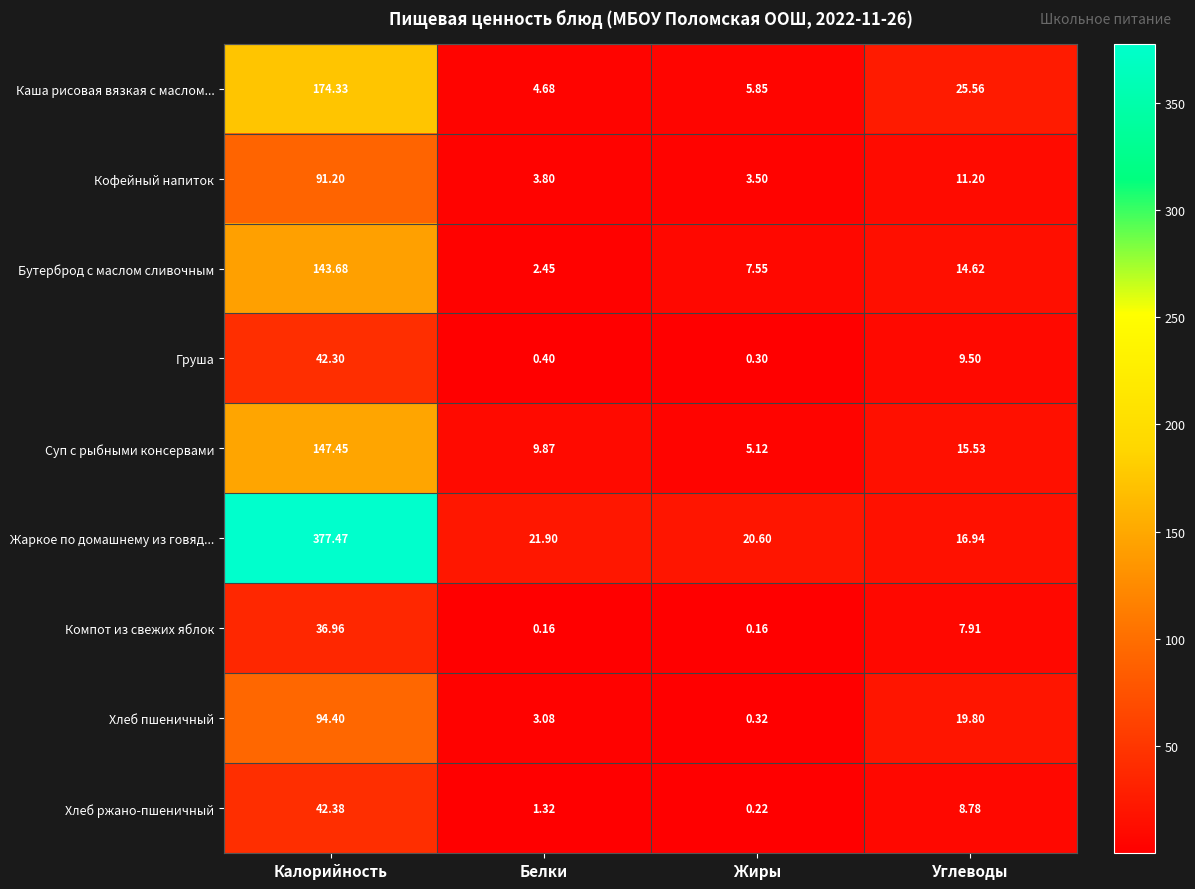

Which series has the largest range (max minus min)?

Жаркое по домашнему из говяд...